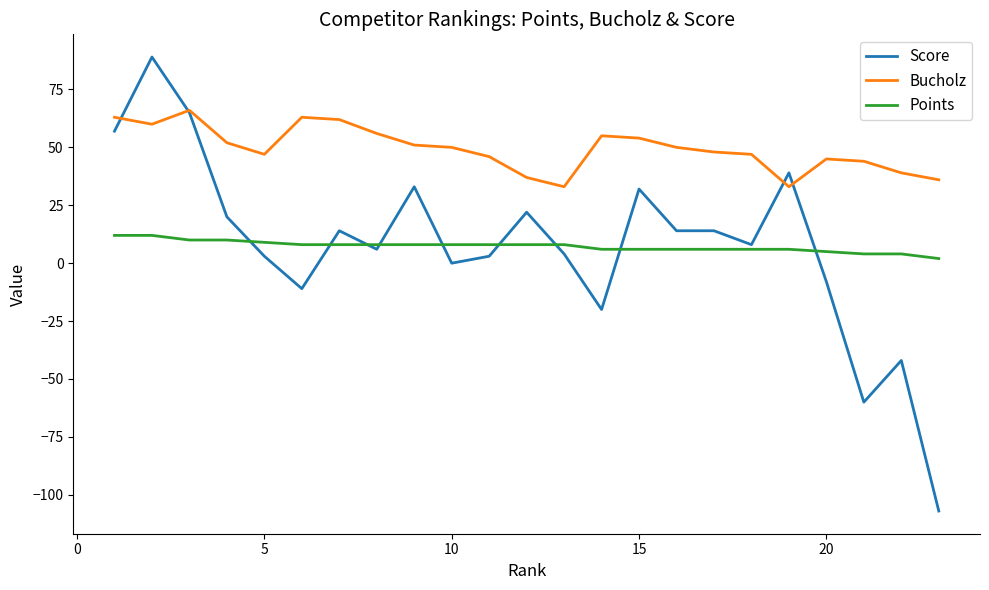

Which series has the largest total across all categories?

Bucholz